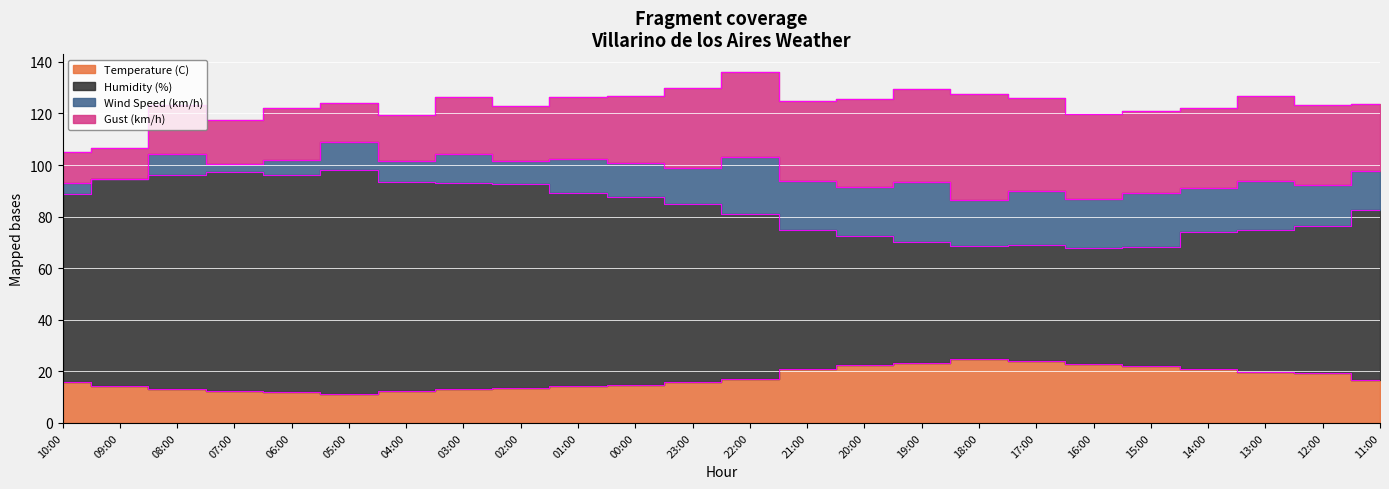

True or false: Temperature (C) and Humidity (%) cross at least once.

False